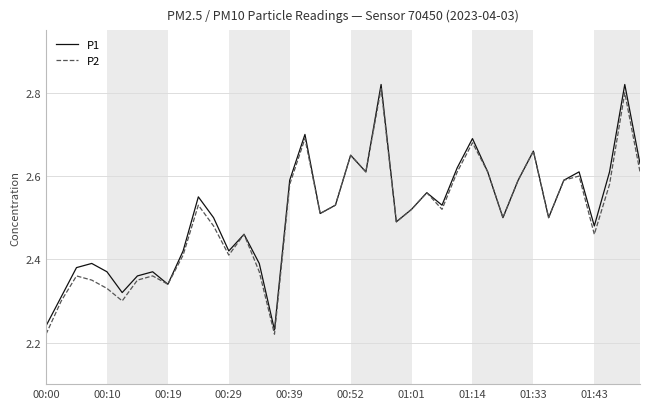

What is the value of the P1 point at the 36th from the left?

2.6